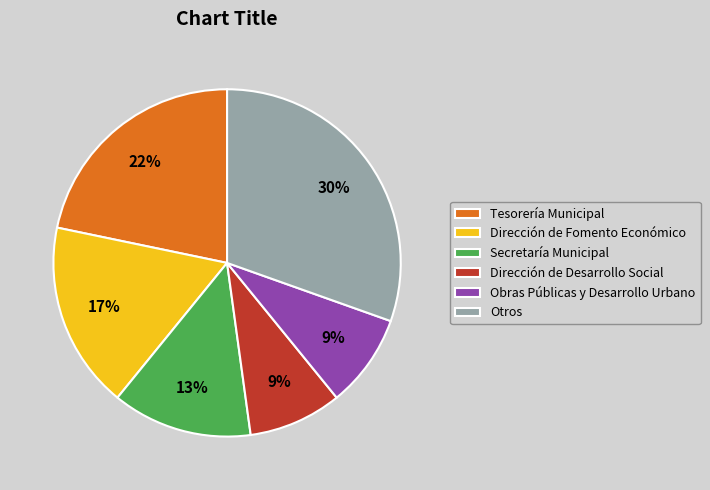

Count the number of slices in the pie.

6